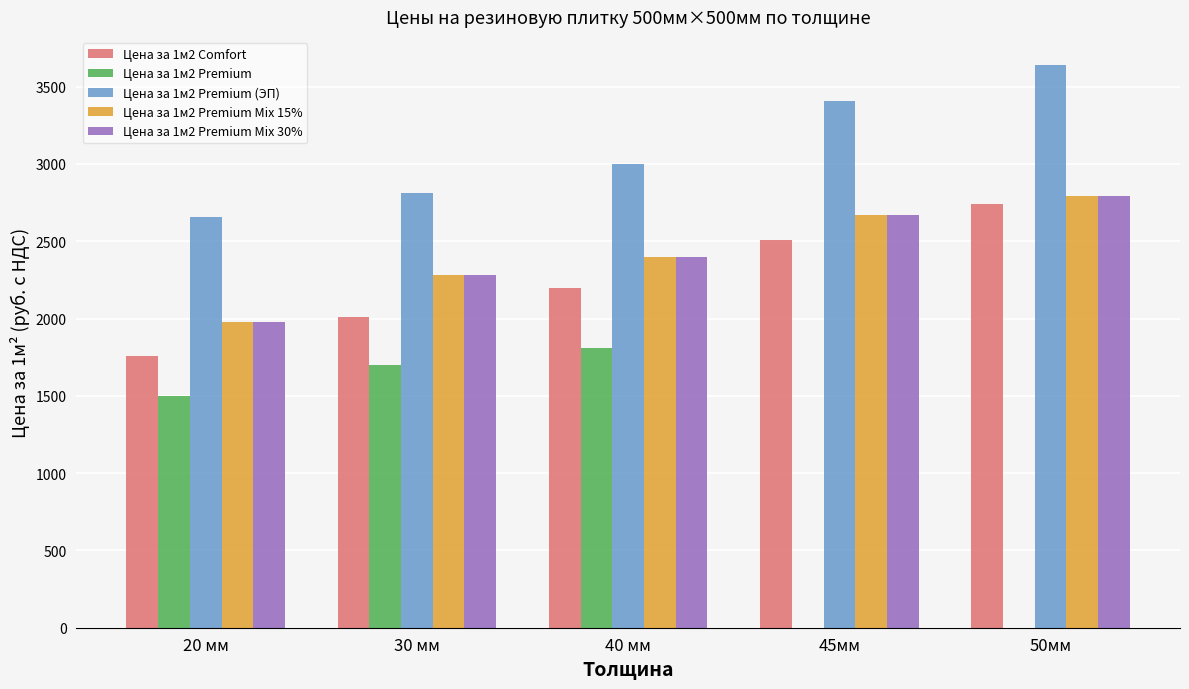

What are all the series names shown in the legend?

Цена за 1м2 Comfort, Цена за 1м2 Premium, Цена за 1м2 Premium (ЭП), Цена за 1м2 Premium Mix 15%, Цена за 1м2 Premium Mix 30%